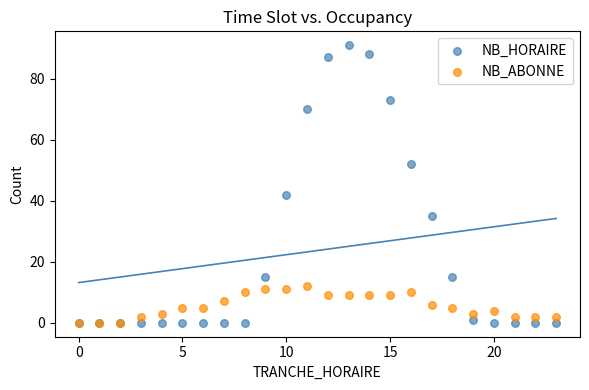

Across all series, what Y value is closest to 45?

42